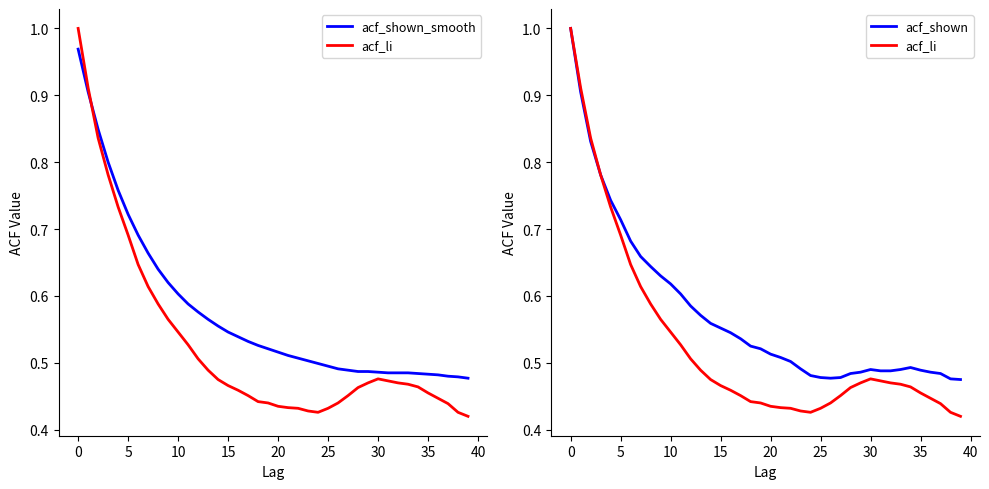

Between 35 and 15, which is larger?

15